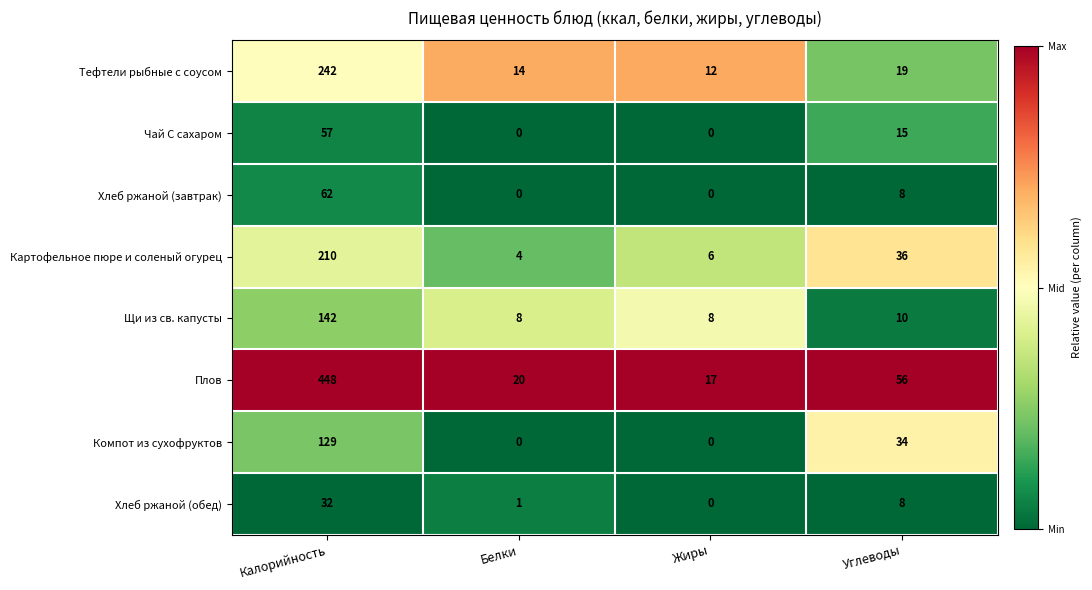

List the series in order of their peak value, lowest first.

Хлеб ржаной (обед), Чай С сахаром, Хлеб ржаной (завтрак), Компот из сухофруктов, Щи из св. капусты, Картофельное пюре и соленый огурец, Тефтели рыбные с соусом, Плов